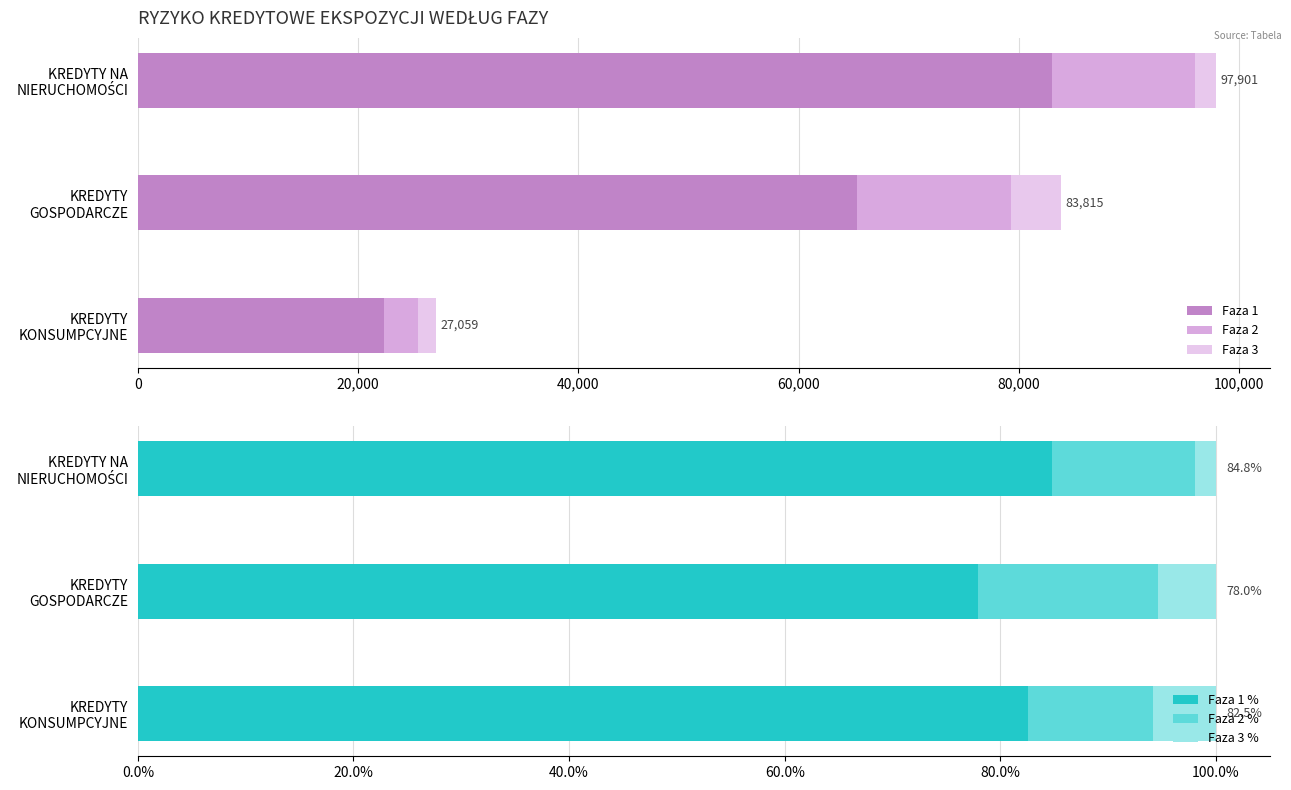

Reading left to right, list all the values displayed in this chart.

Faza 1: 82979.0	65344.0	22334.0
Faza 2: 13011.0	13969.0	3142.0
Faza 3: 1911.0	4502.0	1583.0
Faza 1 %: 84.8	78.0	82.5
Faza 2 %: 13.3	16.7	11.6
Faza 3 %: 2.0	5.4	5.9